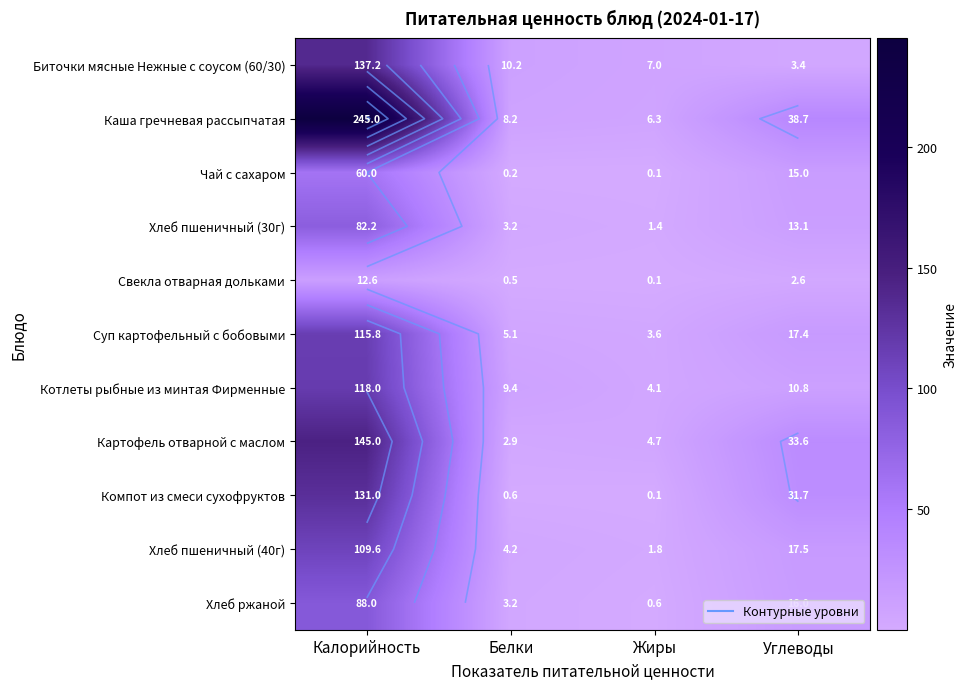

Which has a higher value, Углеводы or Калорийность?

Калорийность